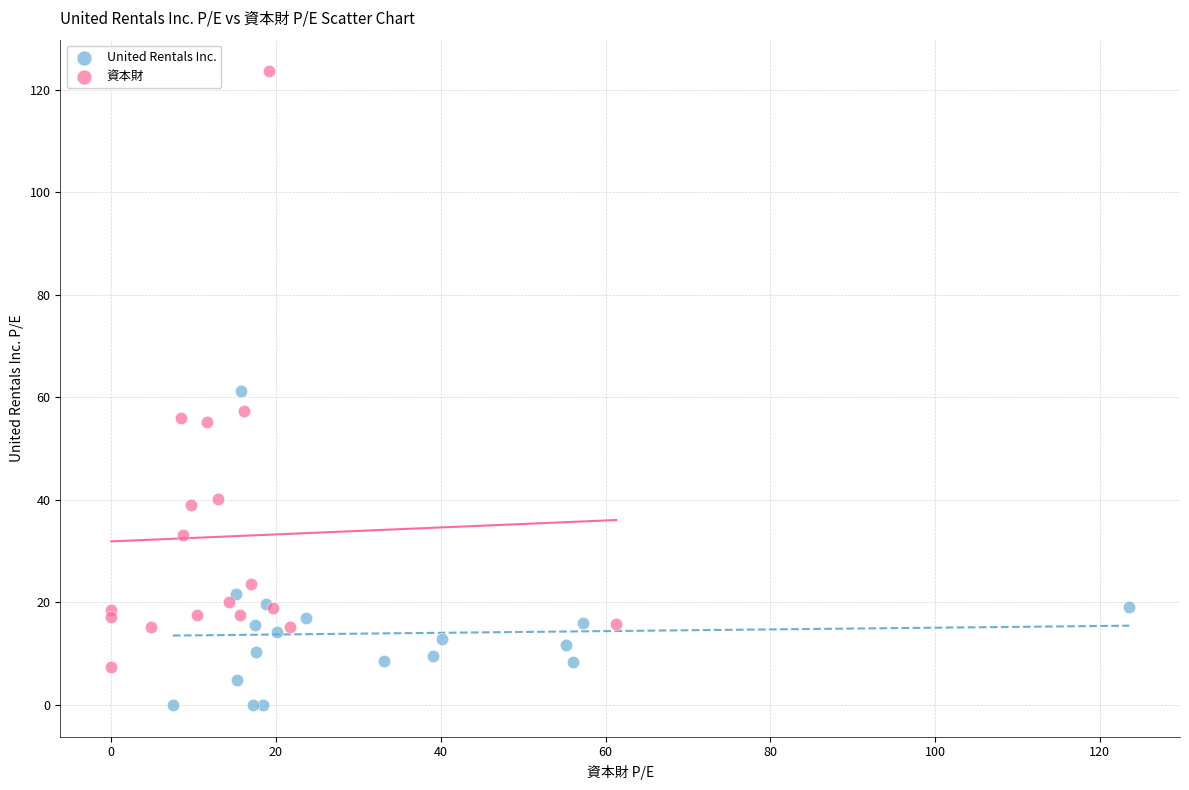

Which series reaches the minimum Y coordinate?

United Rentals Inc.